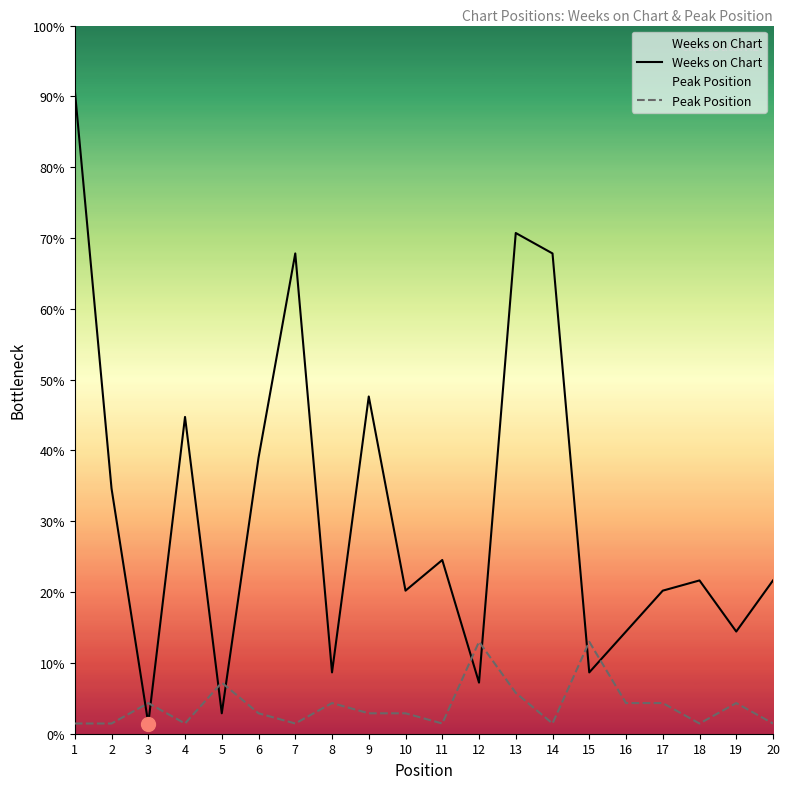

Which series has the largest total across all categories?

Weeks on Chart